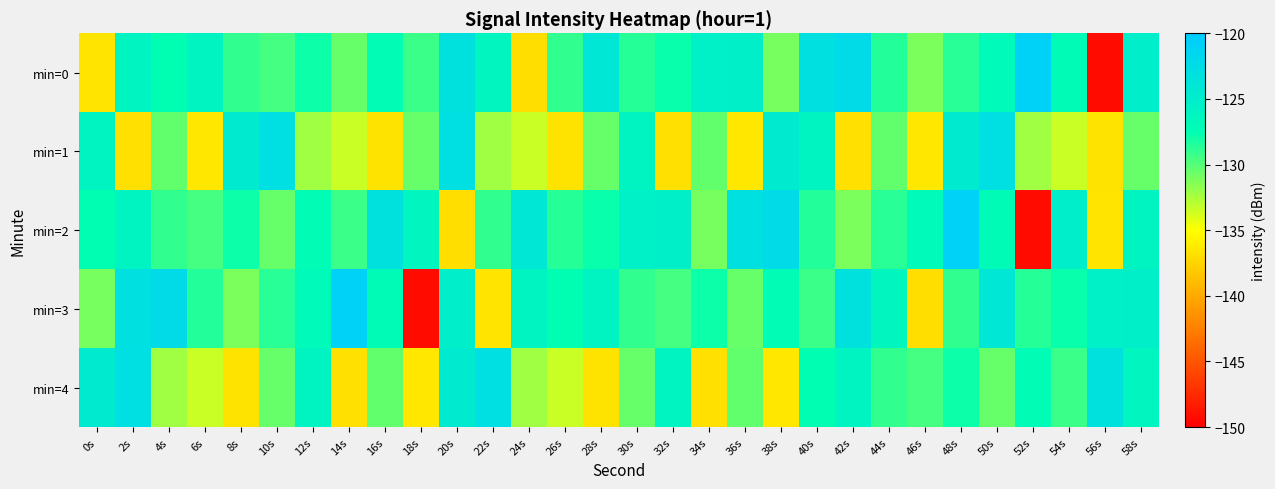

Reading left to right, list all the values displayed in this chart.

min=0: 0s=-136.6	2s=-125.9	4s=-127.5	6s=-125.9	8s=-128.9	10s=-129.5	12s=-127.9	14s=-130.5	16s=-127.2	18s=-129.3	20s=-123.2	22s=-126.3	24s=-136.9	26s=-128.9	28s=-124.2	30s=-128.6	32s=-127.8	34s=-125.5	36s=-125.2	38s=-131.0	40s=-123.0	42s=-122.4	44s=-128.5	46s=-131.1	48s=-128.7	50s=-126.8	52s=-120.8	54s=-127.0	56s=-149.3	58s=-125.2
min=1: 0s=-126.0	2s=-136.8	4s=-130.4	6s=-136.4	8s=-124.5	10s=-122.9	12s=-132.2	14s=-133.5	16s=-136.6	18s=-130.5	20s=-122.9	22s=-132.2	24s=-133.5	26s=-136.6	28s=-130.5	30s=-126.0	32s=-136.8	34s=-130.4	36s=-136.4	38s=-124.5	40s=-126.0	42s=-136.8	44s=-130.4	46s=-136.4	48s=-124.5	50s=-122.9	52s=-132.2	54s=-133.5	56s=-136.6	58s=-130.5
min=2: 0s=-127.5	2s=-125.9	4s=-128.9	6s=-129.5	8s=-127.9	10s=-130.5	12s=-127.2	14s=-129.3	16s=-123.2	18s=-126.3	20s=-136.9	22s=-128.9	24s=-124.2	26s=-128.6	28s=-127.8	30s=-125.5	32s=-125.2	34s=-131.0	36s=-123.0	38s=-122.4	40s=-128.5	42s=-131.1	44s=-128.7	46s=-126.8	48s=-120.8	50s=-127.0	52s=-149.3	54s=-125.2	56s=-136.6	58s=-125.9
min=3: 0s=-131.0	2s=-123.0	4s=-122.4	6s=-128.5	8s=-131.1	10s=-128.7	12s=-126.8	14s=-120.8	16s=-127.0	18s=-149.3	20s=-125.2	22s=-136.6	24s=-125.9	26s=-127.5	28s=-125.9	30s=-128.9	32s=-129.5	34s=-127.9	36s=-130.5	38s=-127.2	40s=-129.3	42s=-123.2	44s=-126.3	46s=-136.9	48s=-128.9	50s=-124.2	52s=-128.6	54s=-127.8	56s=-125.5	58s=-125.2
min=4: 0s=-124.5	2s=-122.9	4s=-132.2	6s=-133.5	8s=-136.6	10s=-130.5	12s=-126.0	14s=-136.8	16s=-130.4	18s=-136.4	20s=-124.5	22s=-122.9	24s=-132.2	26s=-133.5	28s=-136.6	30s=-130.5	32s=-126.0	34s=-136.8	36s=-130.4	38s=-136.4	40s=-127.5	42s=-125.9	44s=-128.9	46s=-129.5	48s=-127.9	50s=-130.5	52s=-127.2	54s=-129.3	56s=-123.2	58s=-126.3